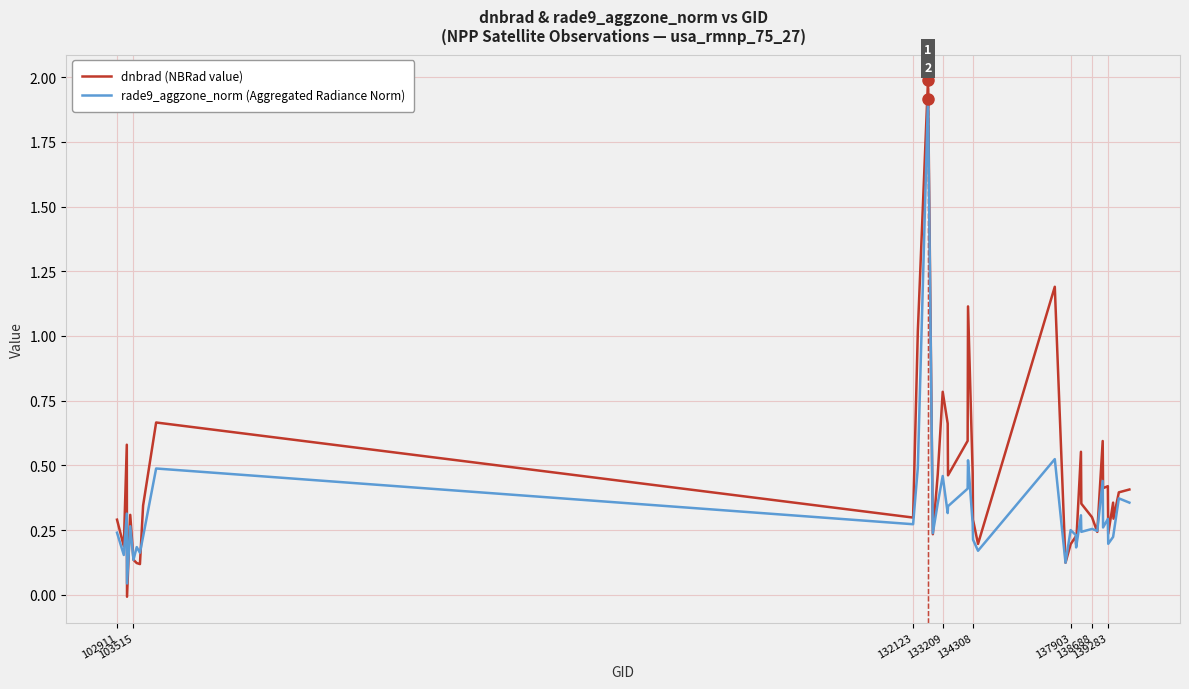

True or false: rade9_aggzone_norm (Aggregated Radiance Norm) has more than 2 points higher than both neighbors.

True